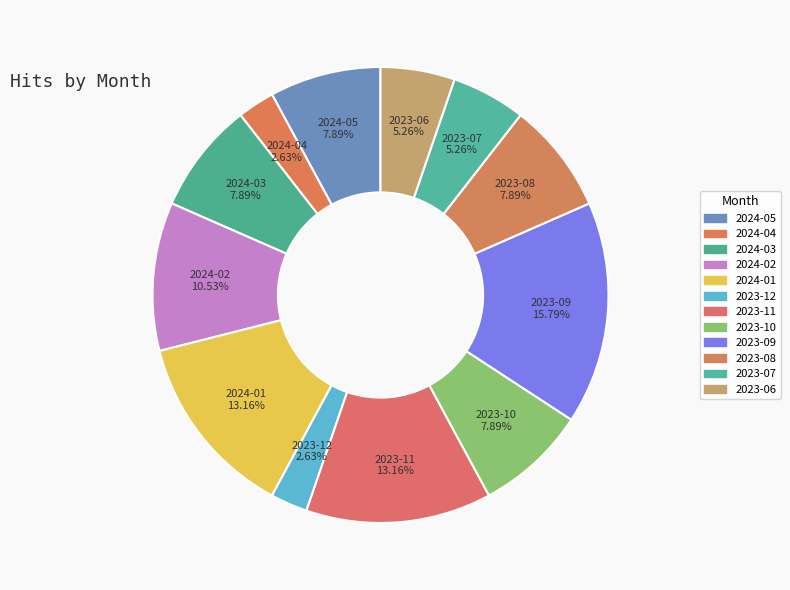

Is 2023-06 the majority of the pie?

No